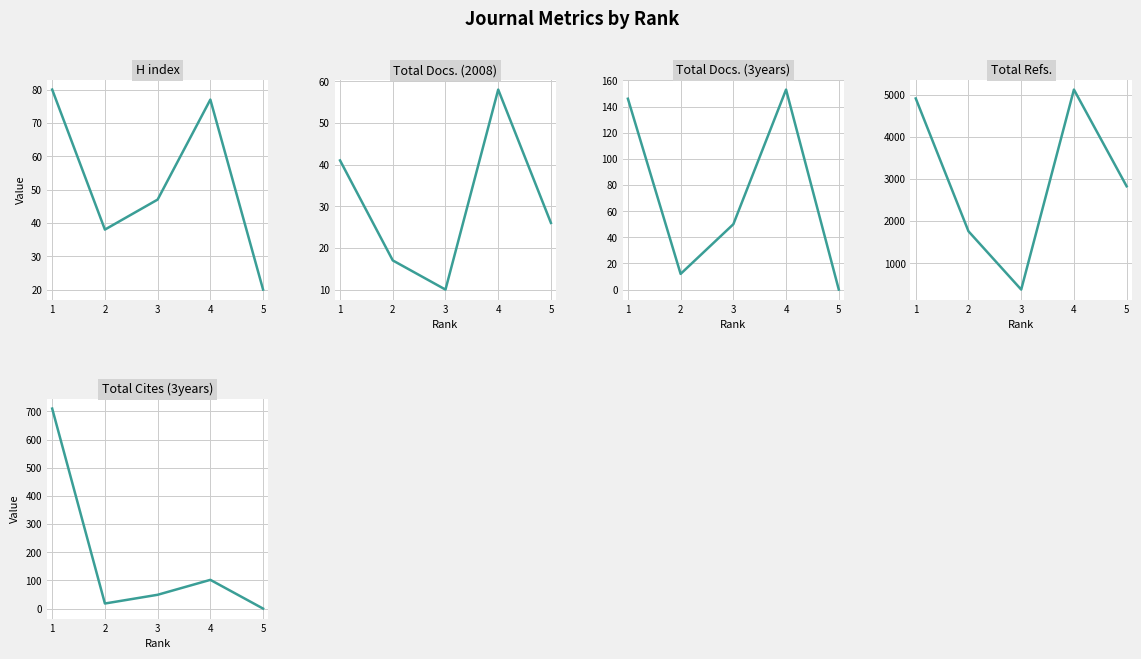

After their last crossing, which series has the higher values: Total Docs. (2008) or Total Docs. (3years)?

Total Docs. (2008)